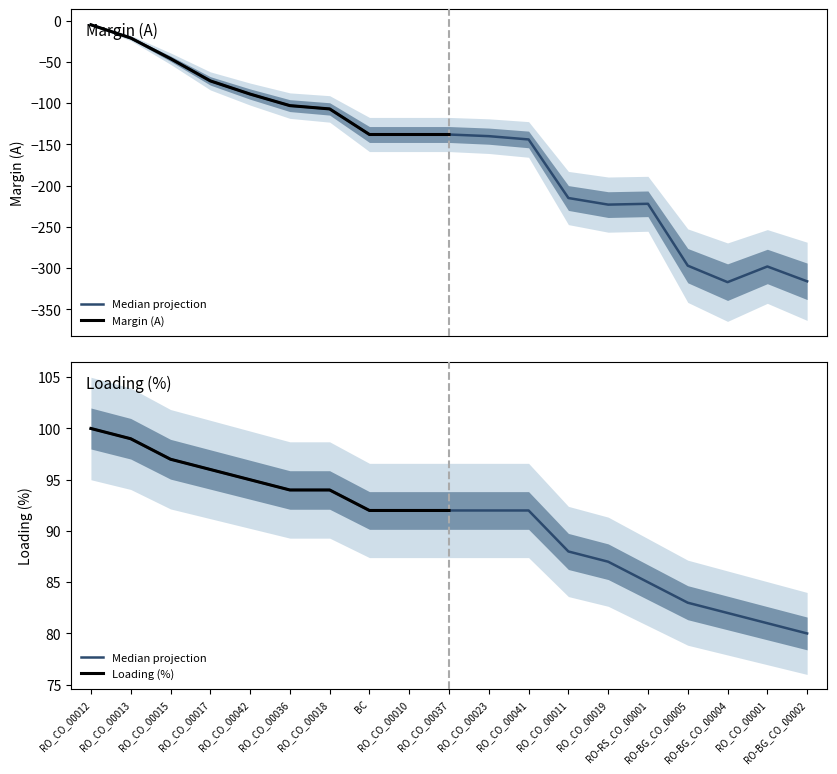

The Margin (A) series shows -193 at RO_CO_00010. True or false?

False